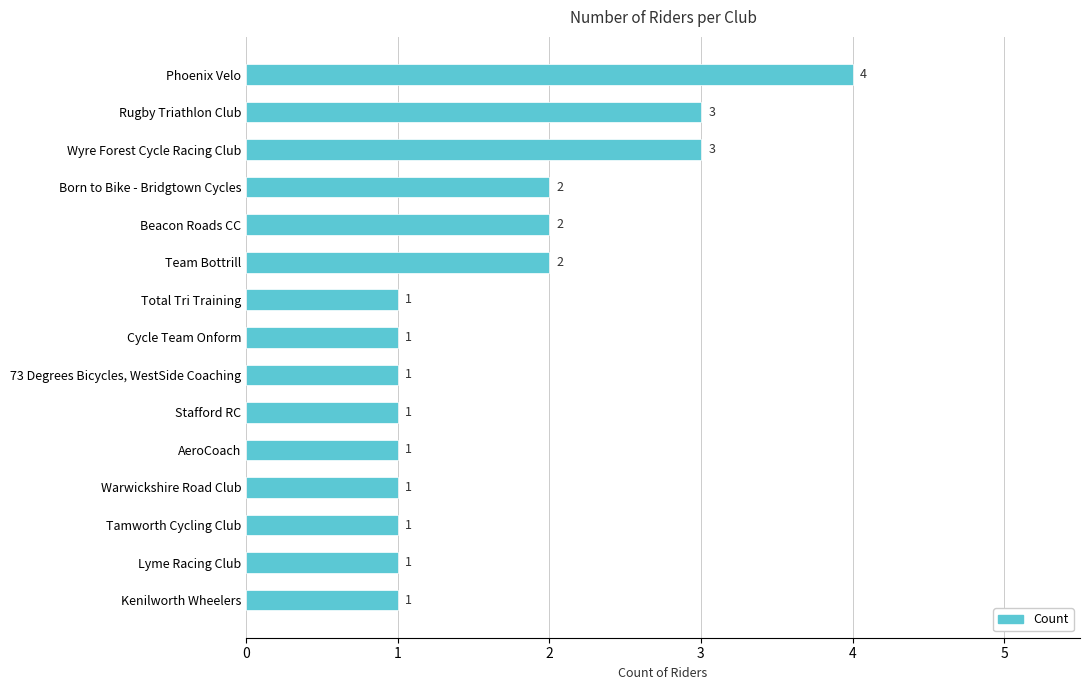

What is the difference between the maximum and minimum values?

3